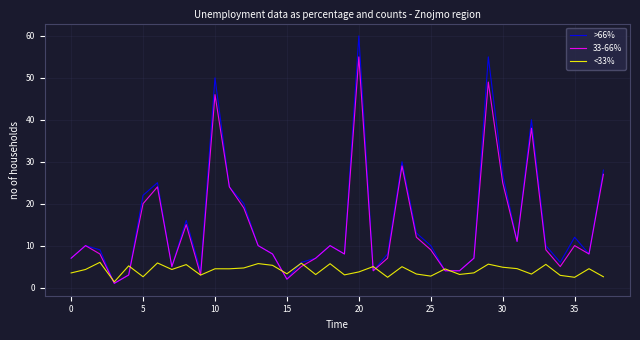

What is the minimum value shown in the chart?

1.0